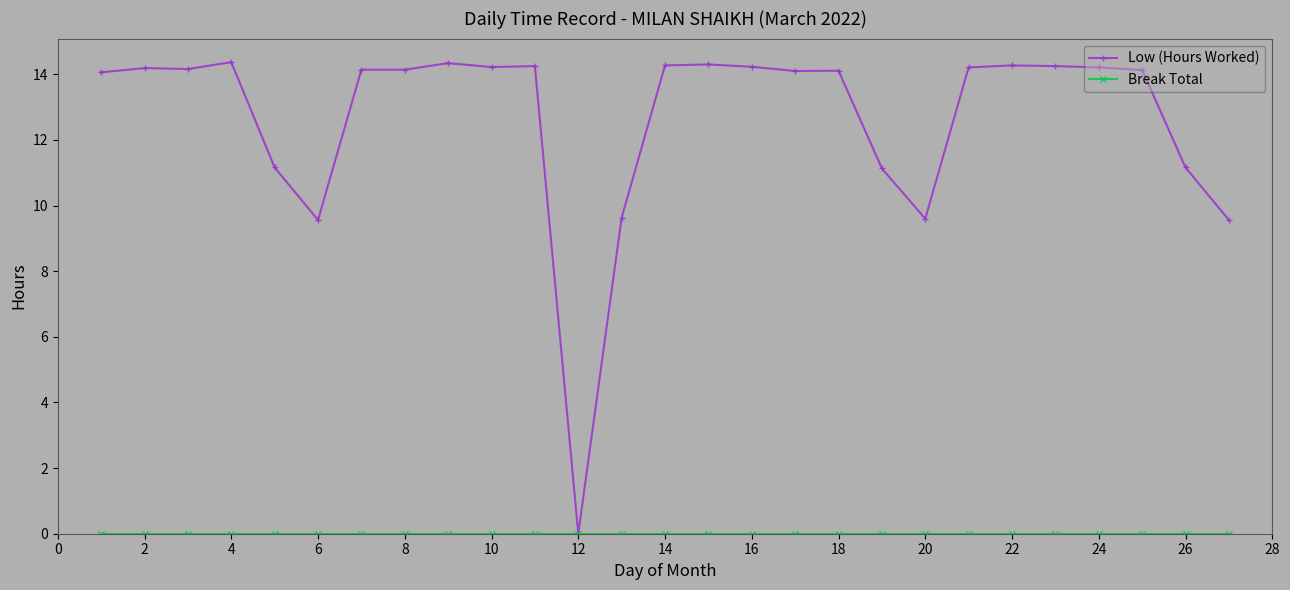

How many positive values does the Low (Hours Worked) series have?

26